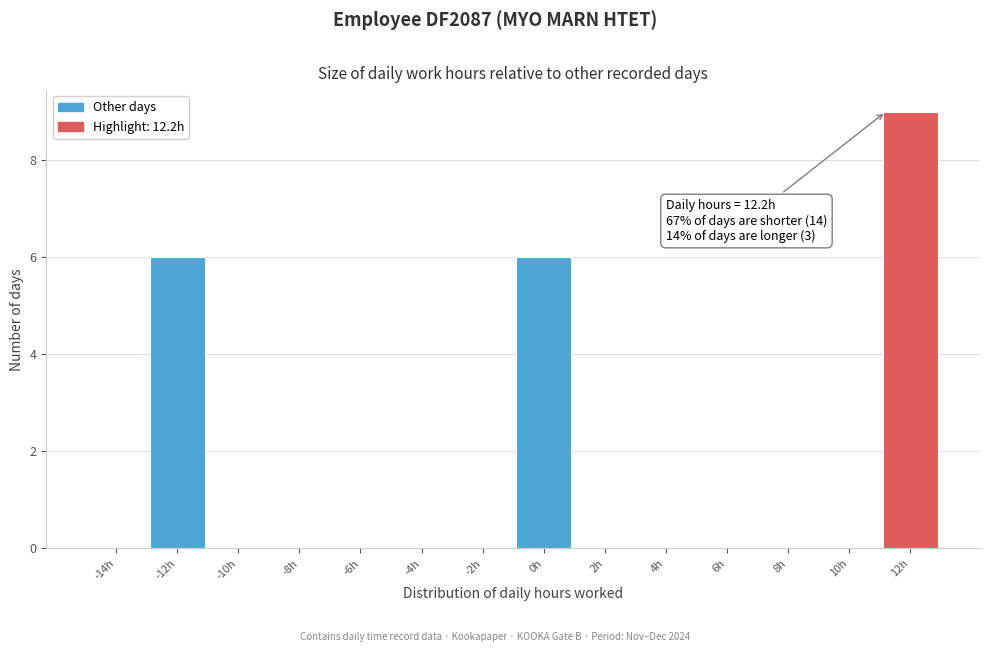

Reading left to right, what are all the values shown in this chart?

-14h=0	-12h=6	-10h=0	-8h=0	-6h=0	-4h=0	-2h=0	0h=6	2h=0	4h=0	6h=0	8h=0	10h=0	12h=9